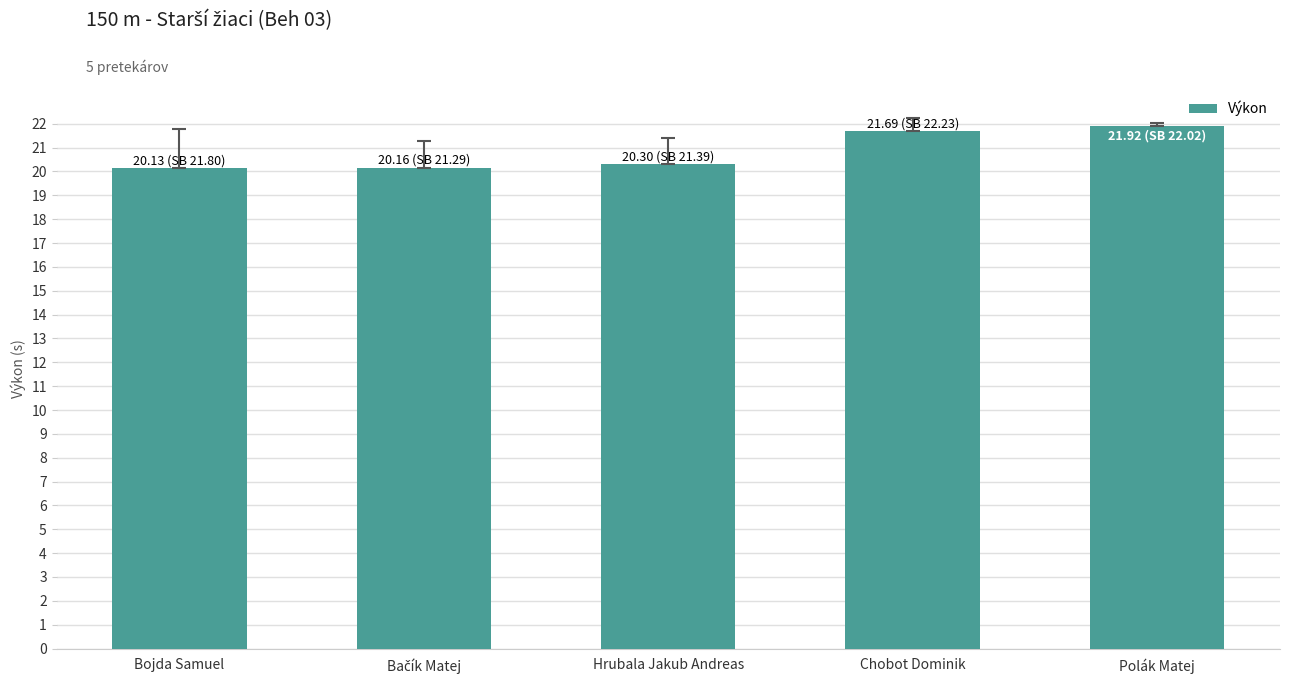

What is the difference between the maximum and second lowest values?

1.8